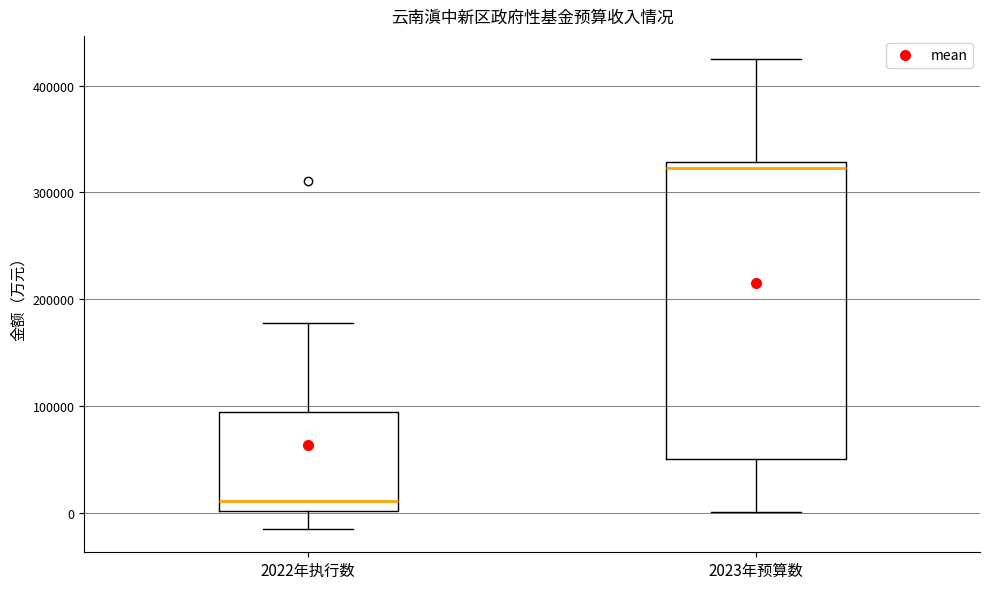

Reading left to right, transcribe this box plot: for each box, give where its median line is, the range the box spans, and where its two whiskers end, as read against the y-axis. The values are not printed on the chart, so give them approximately, as read against the axis.

2022年执行数: median 10000, box 0 to 90000, whiskers -10000 to 180000
2023年预算数: median 320000, box 50000 to 330000, whiskers 0 to 420000